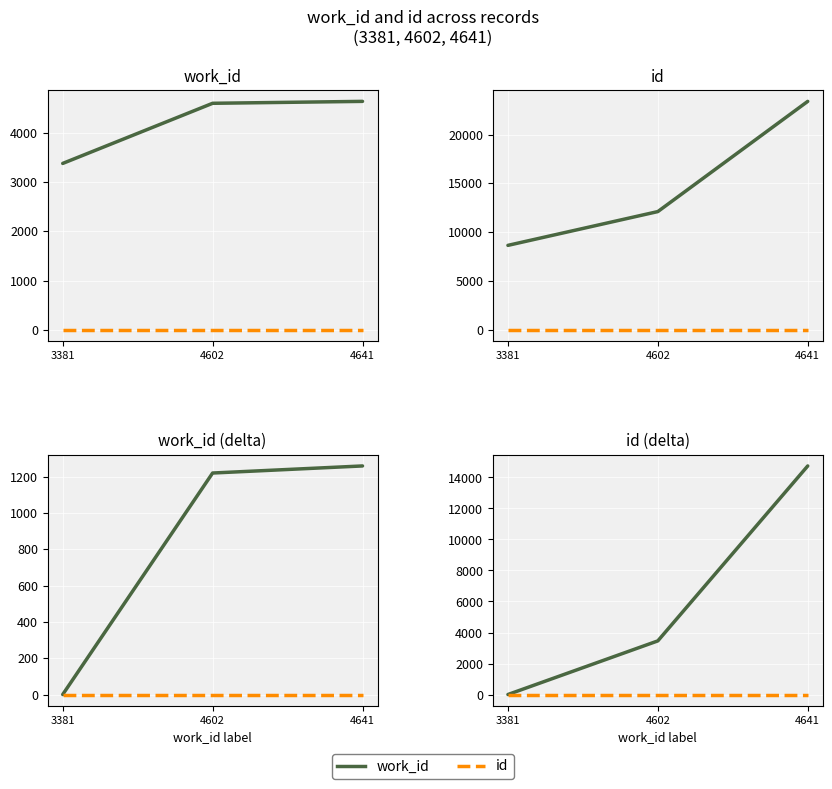

Between 3381 and 4641, which series saw the biggest shift?

id